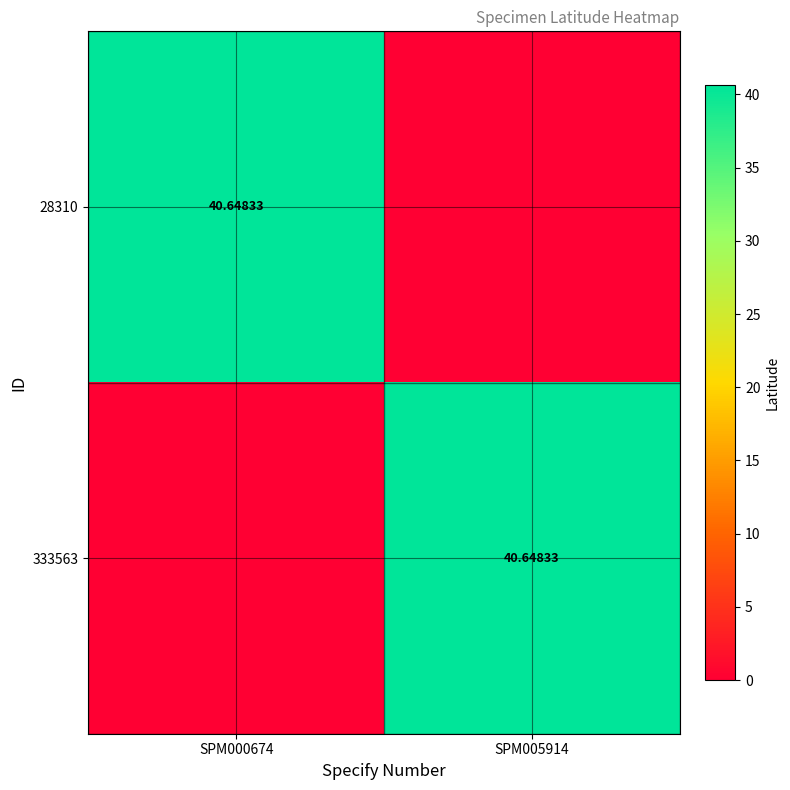

What is the maximum value for 333563?

40.6